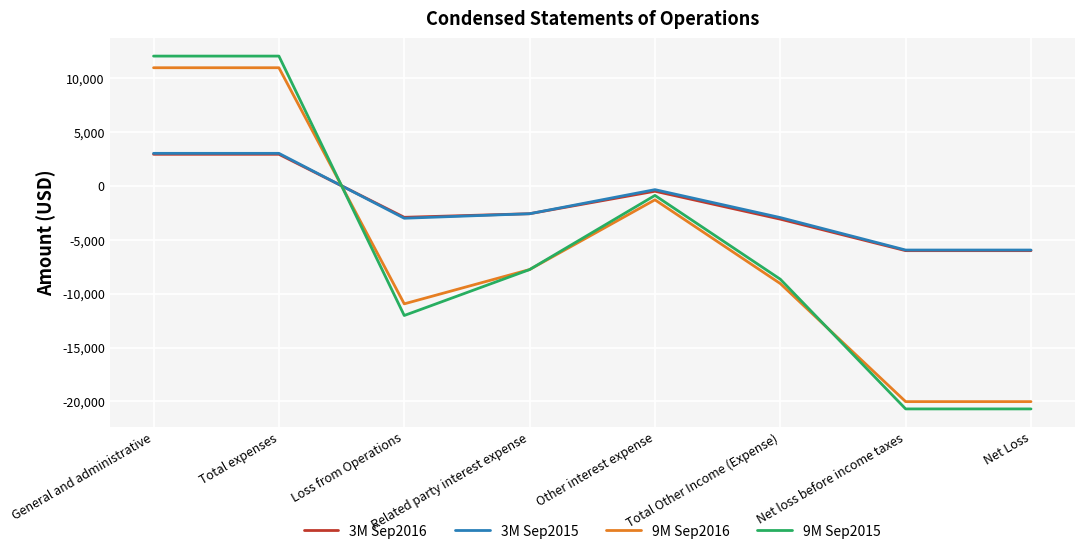

True or false: 3M Sep2015 has a value of 3009 at General and administrative.

True